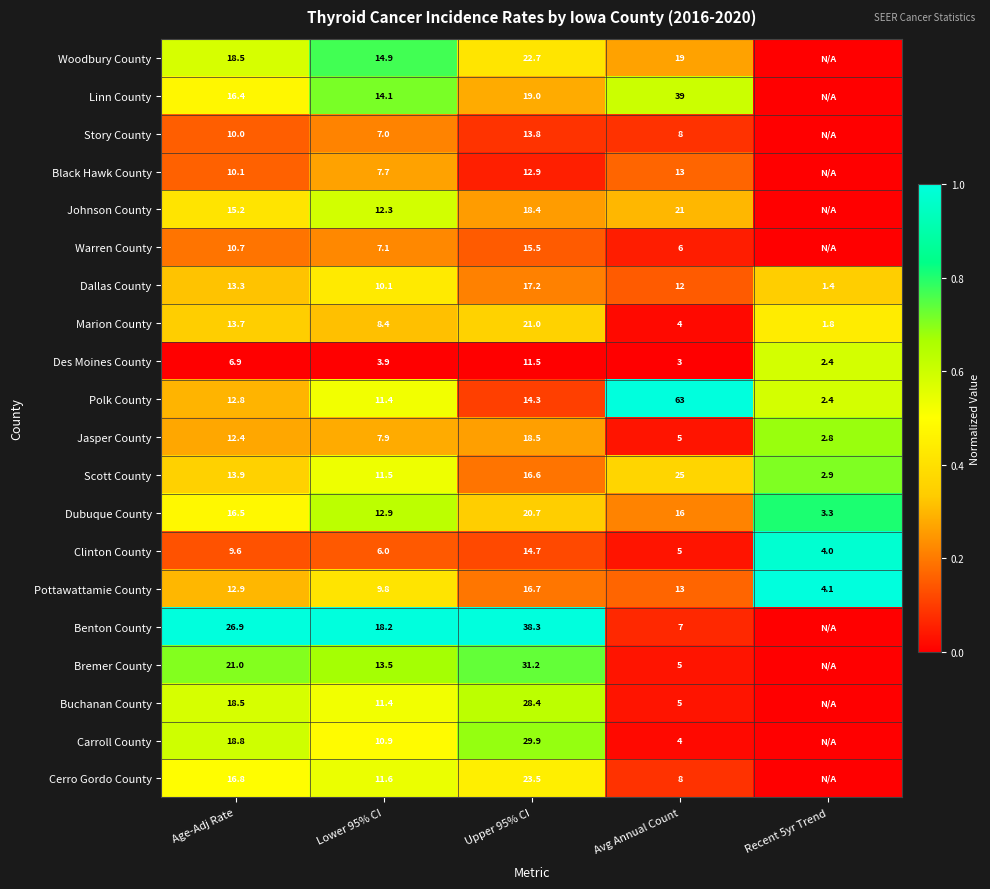

The value of Dubuque County at Recent 5yr Trend is 3.3. True or false?

True